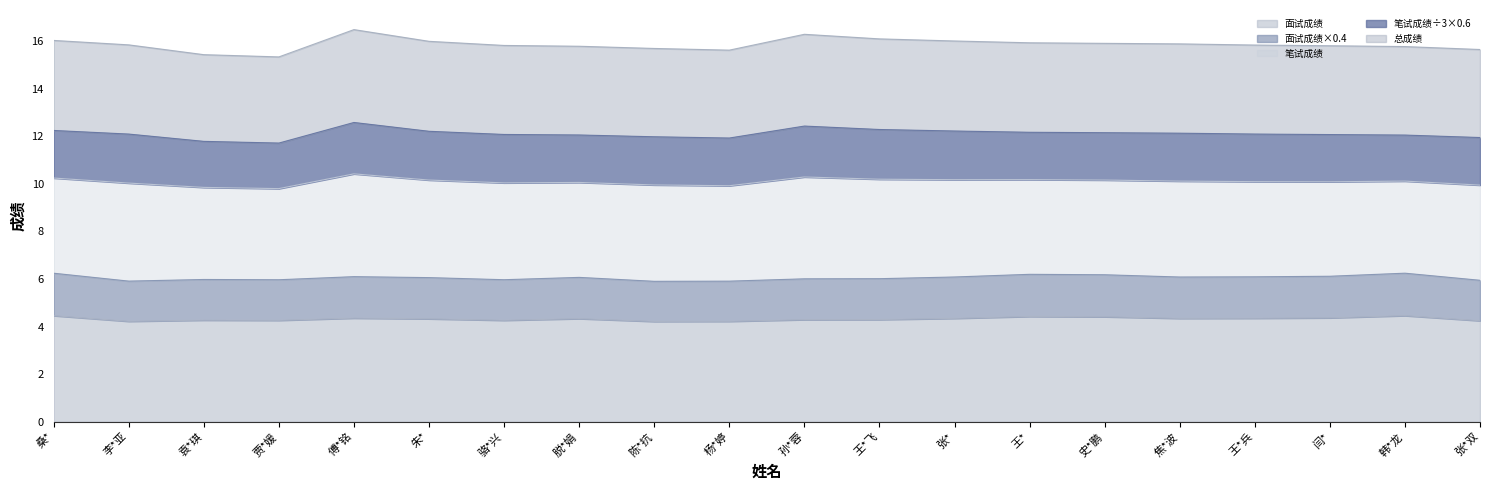

What is the label of the 20th point from the left?

张*双